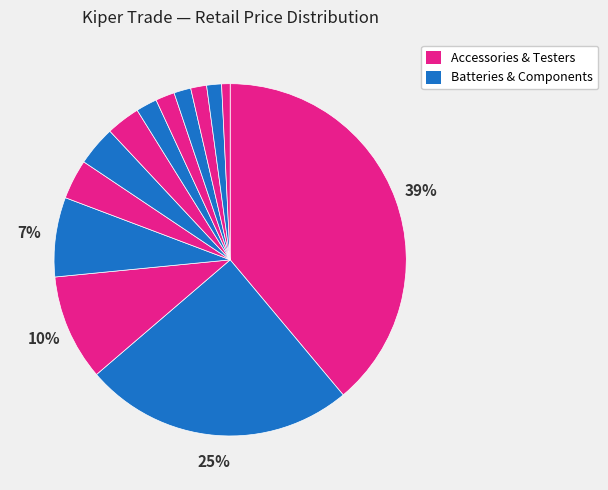

How many slices are in this pie chart?

13